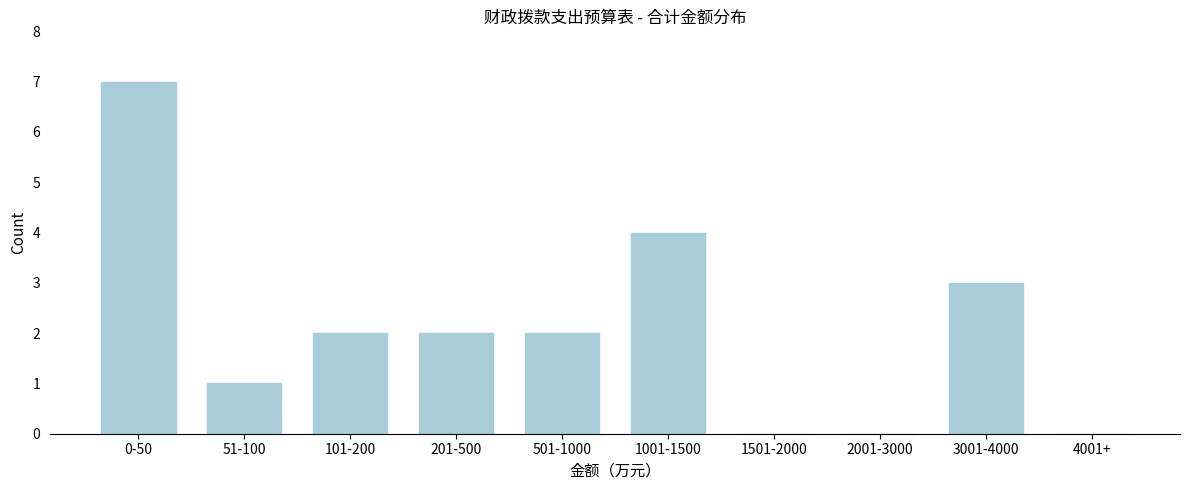

Reading right to left, extract all data points from this chart.

4001+=0	3001-4000=3	2001-3000=0	1501-2000=0	1001-1500=4	501-1000=2	201-500=2	101-200=2	51-100=1	0-50=7